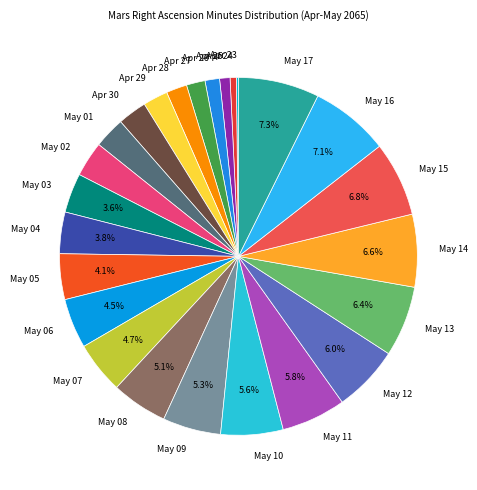

What percentage is the May 13 slice, to the nearest percent?

6%